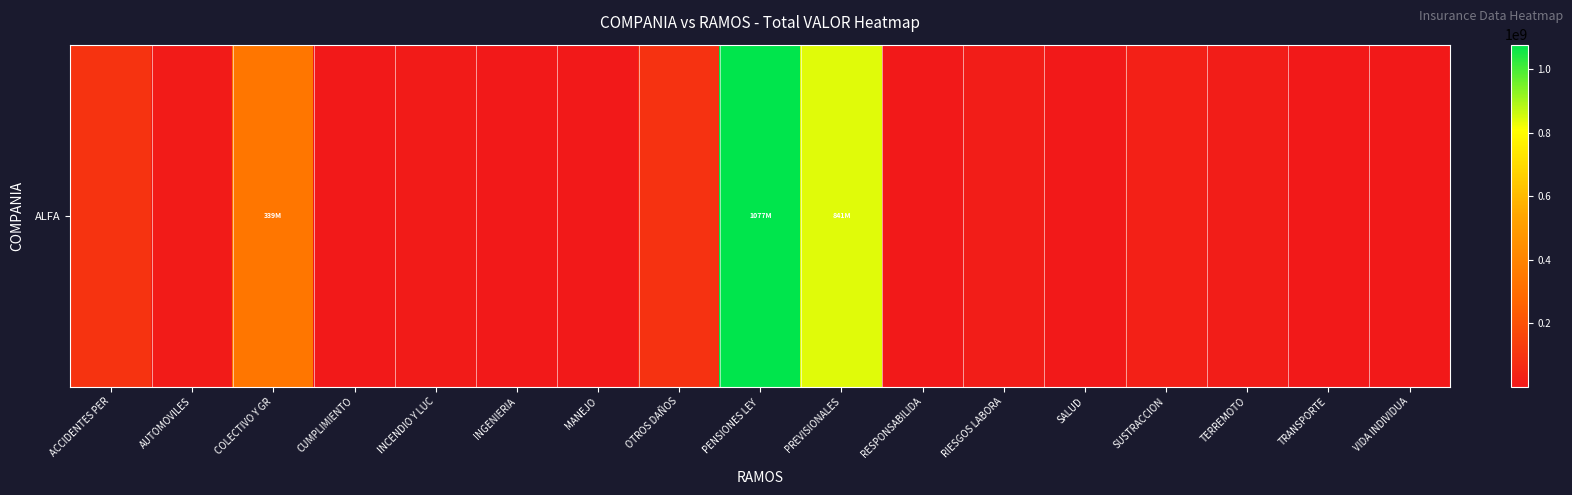

What is the average value?

149171999